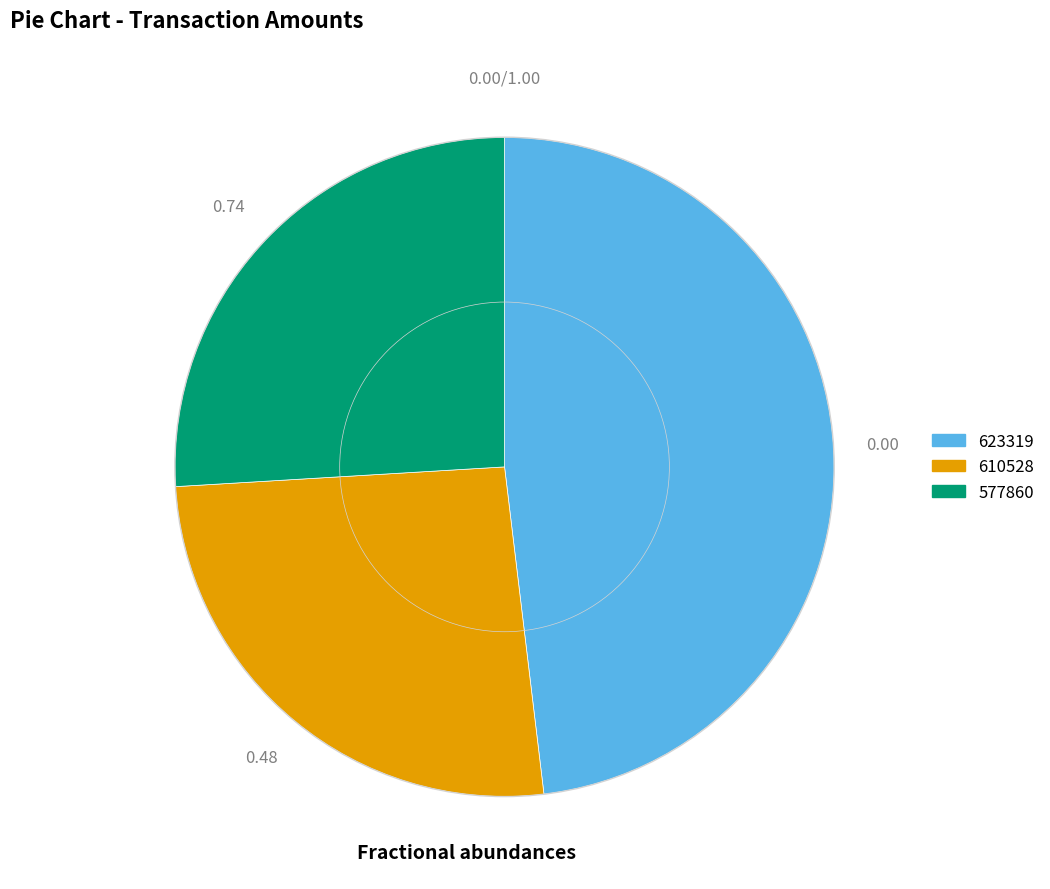

Is there any slice that represents more than half of the pie?

No